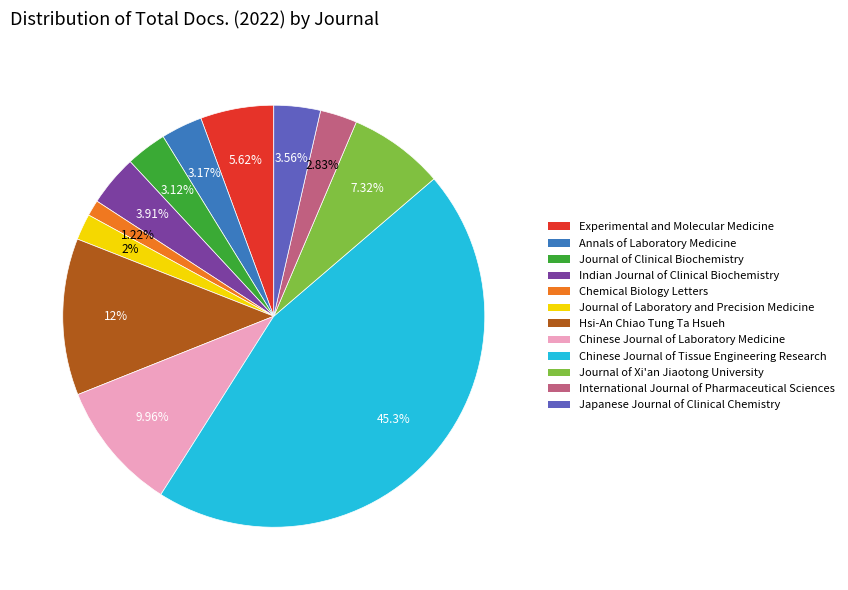

Is there any slice that represents more than half of the pie?

No